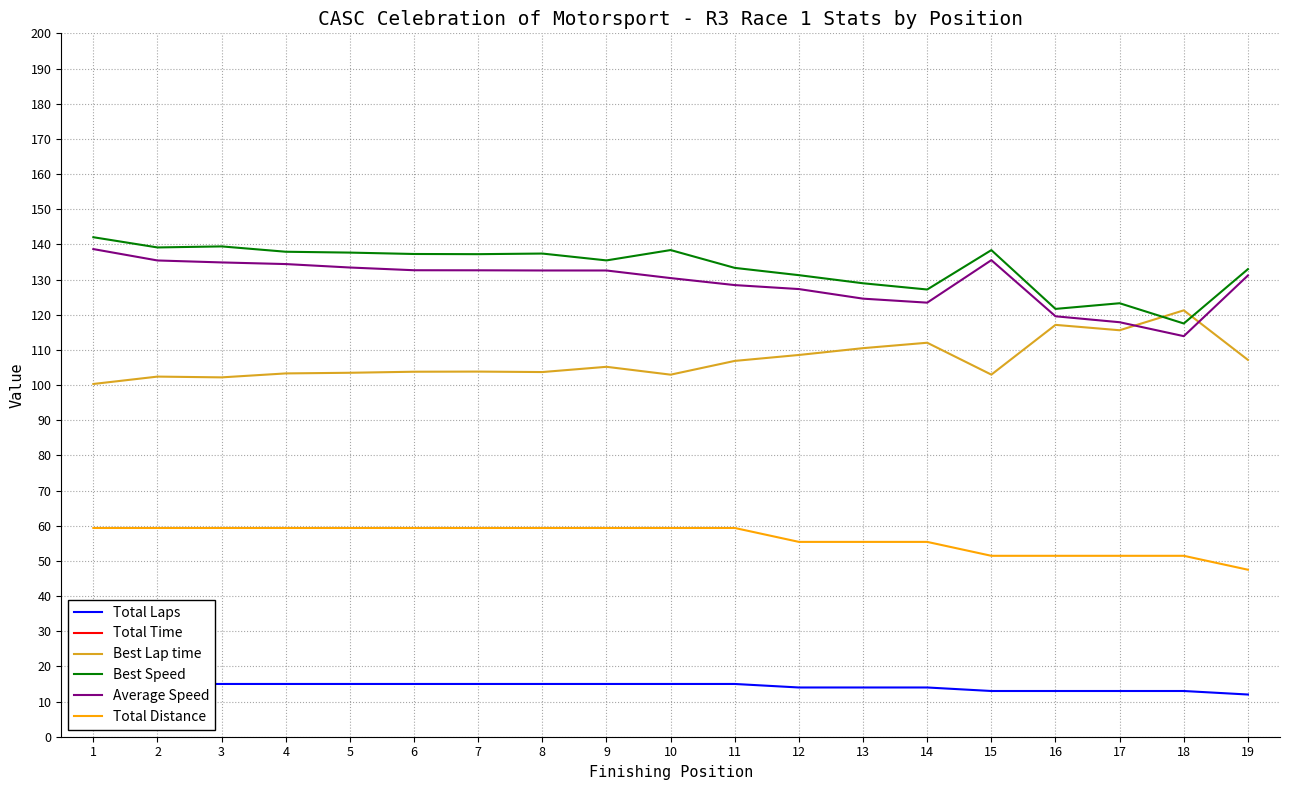

True or false: Best Speed has more than 0 interior local peaks.

True